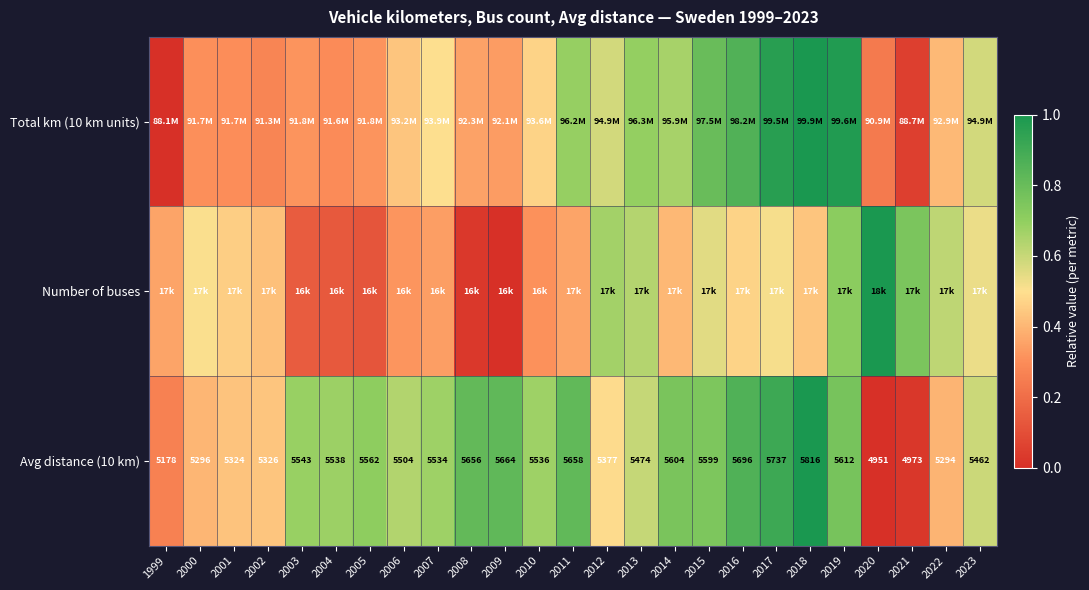

At how many categories does at least one series exceed 0?

25